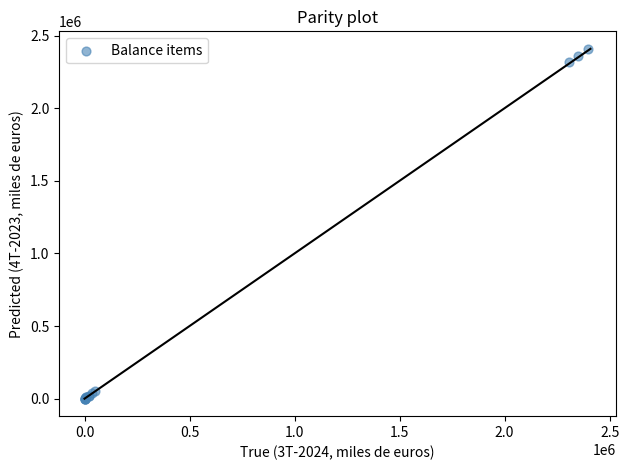

What Y value in the scatter plot is closest to 1204305?

2315445